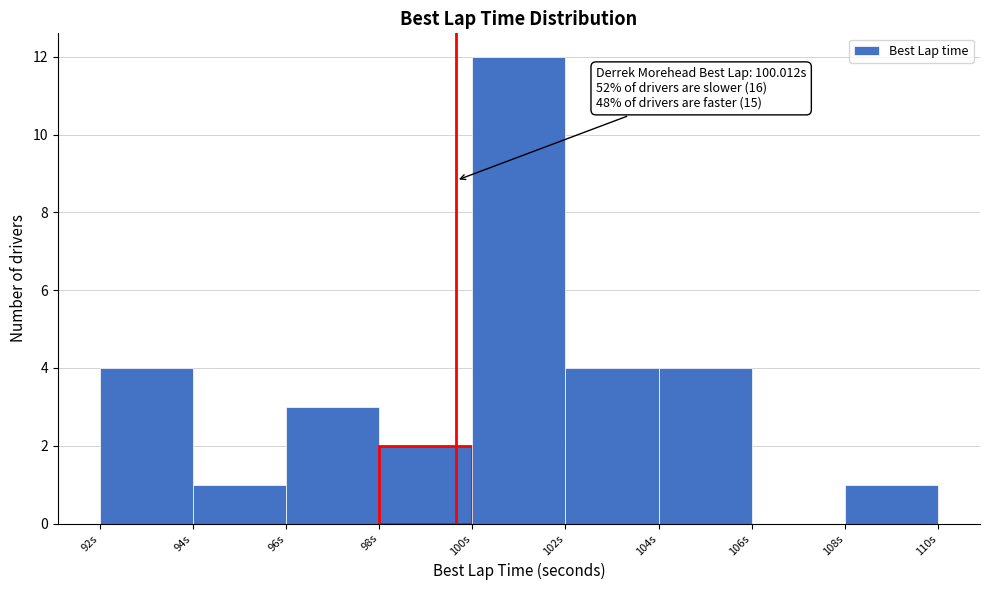

Reading left to right, transcribe all the data shown in this chart.

92s=4	94s=1	96s=3	98s=2	100s=12	102s=4	104s=4	106s=0	108s=1